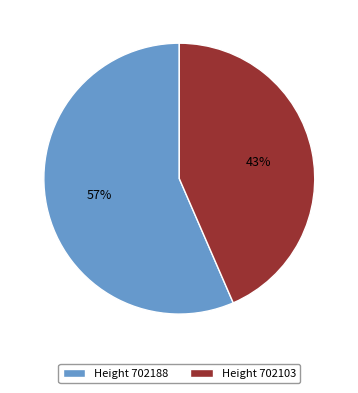

To the nearest percent, what percentage of the pie is Height 702188?

57%